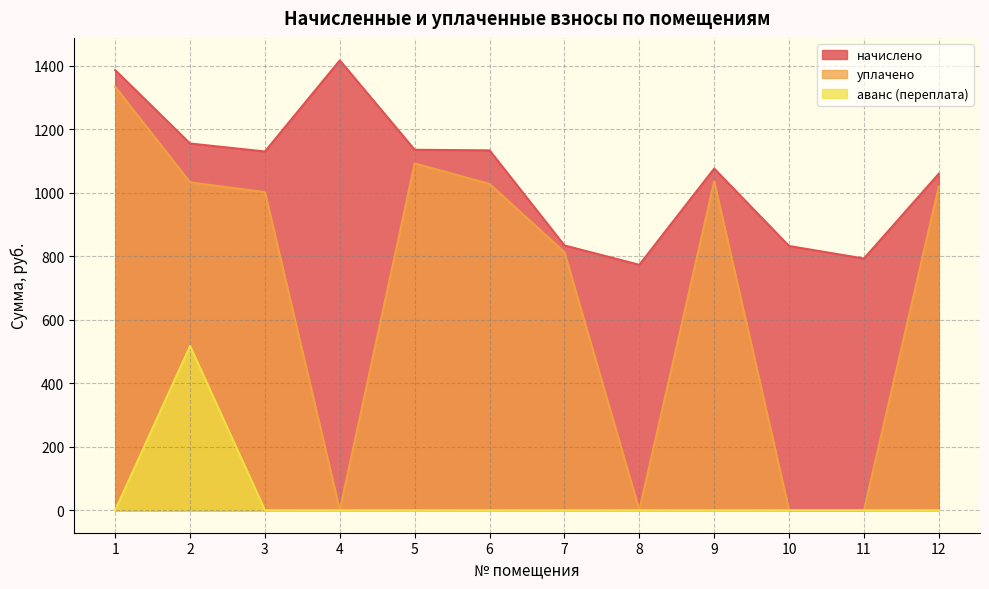

At which category does уплачено reach its first local valley?

4